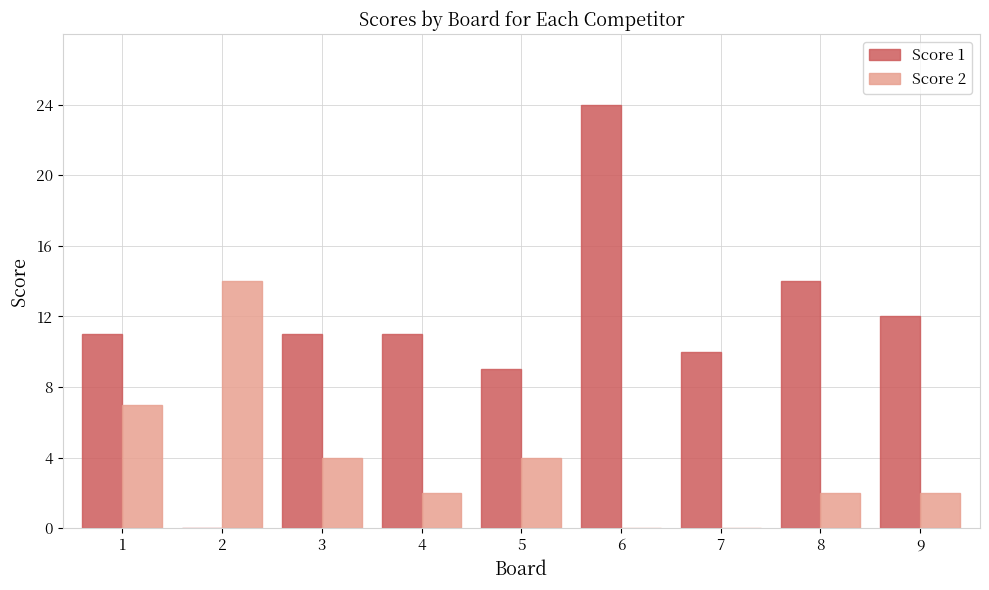

Which series has the largest total across all categories?

Score 1